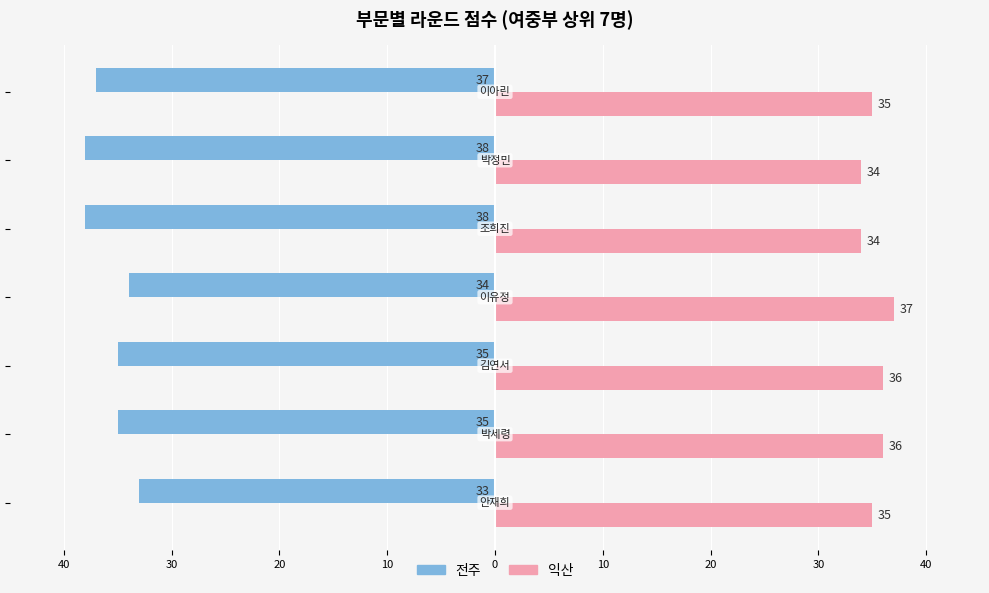

What are all the series names shown in the legend?

전주, 익산